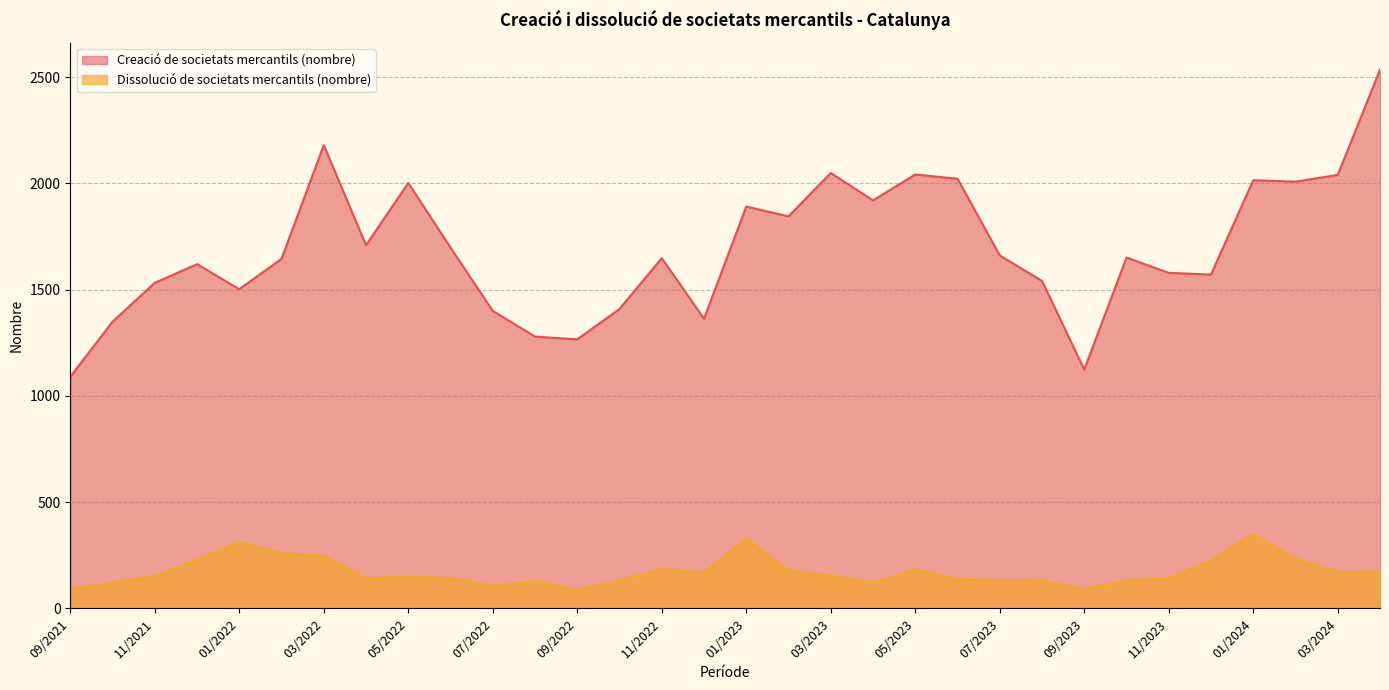

What is the lowest value of the Creació de societats mercantils (nombre) series?

1090